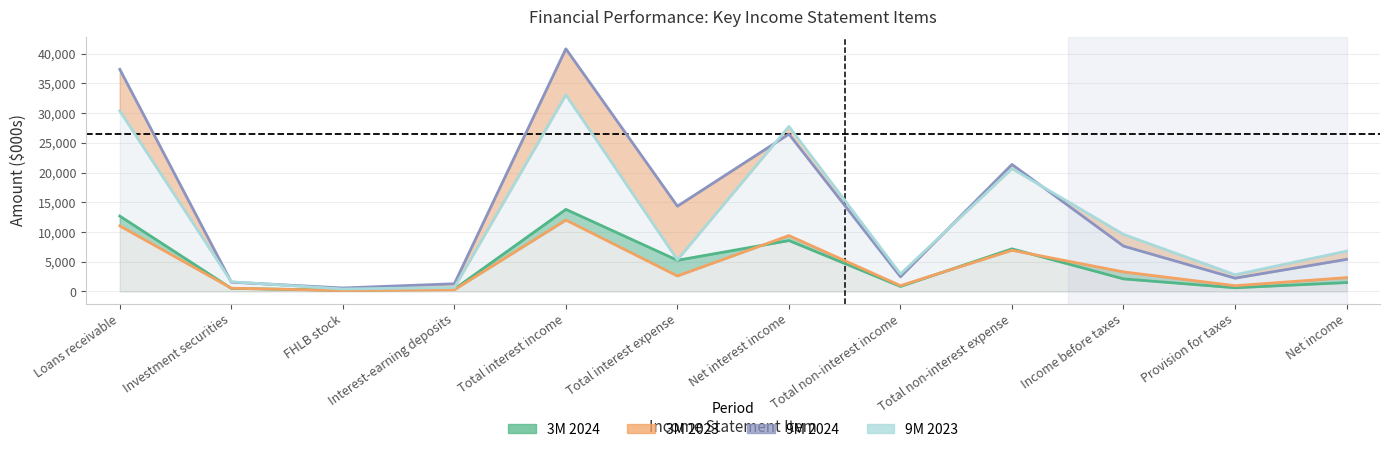

Where is the first local maximum for 3M 2024?

Total interest income